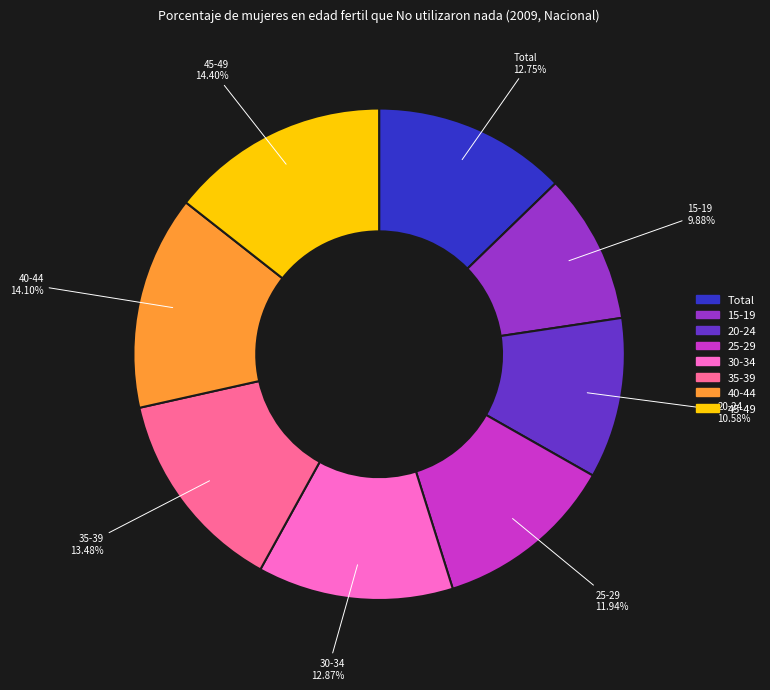

Which slice is the smallest?

15-19